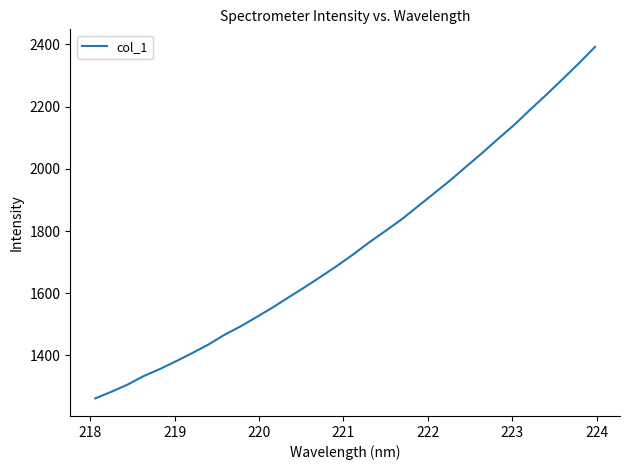

How many values are below 1725?

16